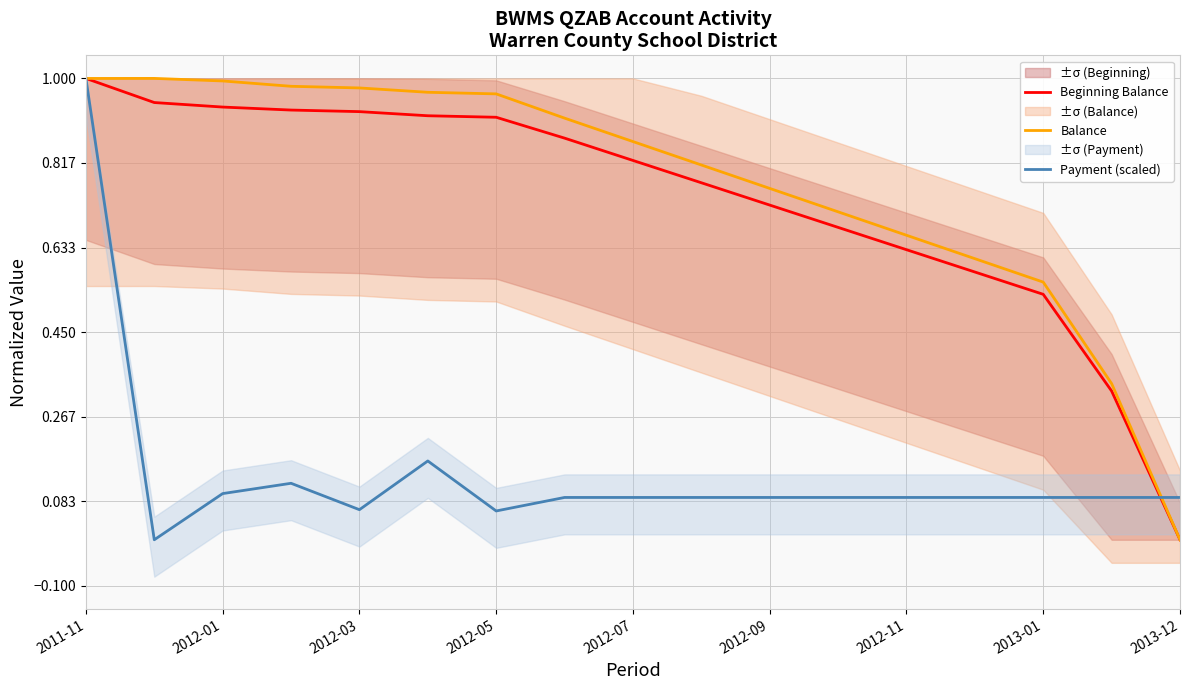

How many categories are shown in the chart?

17